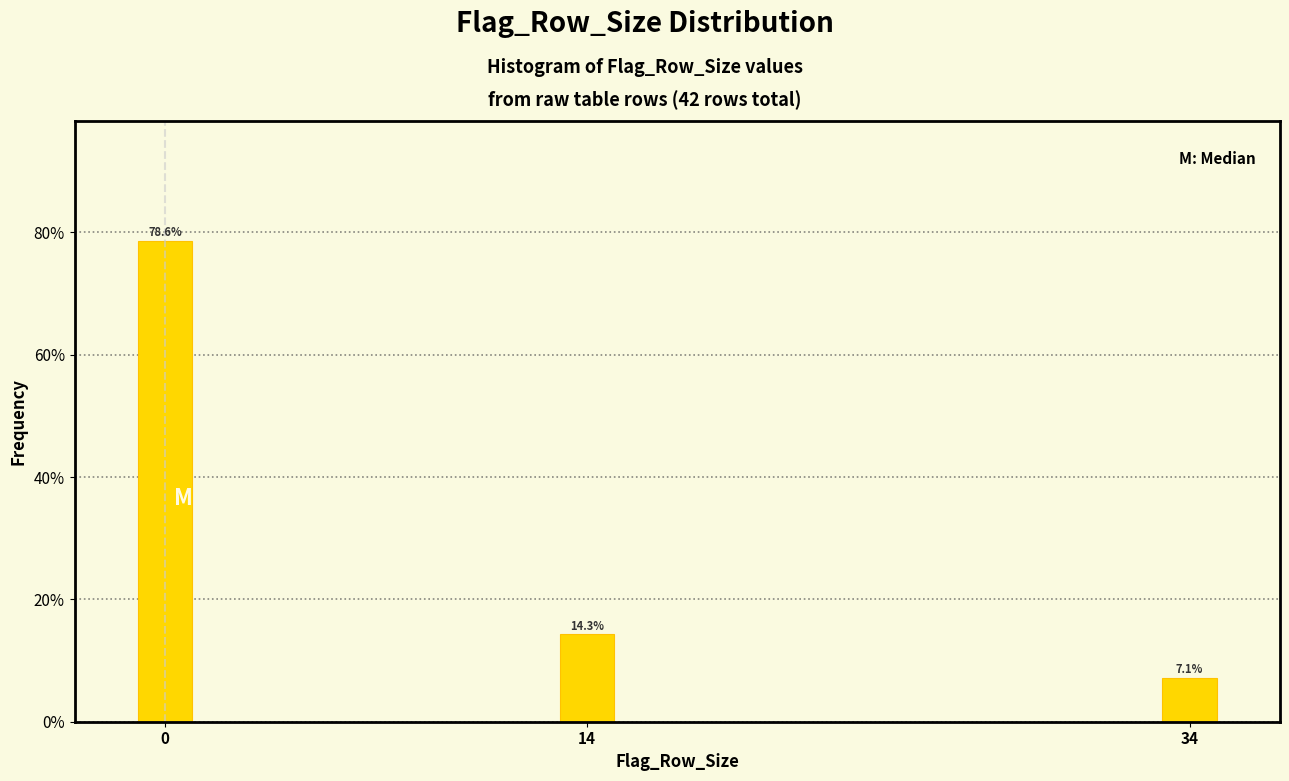

Reading right to left, extract all data points from this chart.

7.1	14.3	78.6